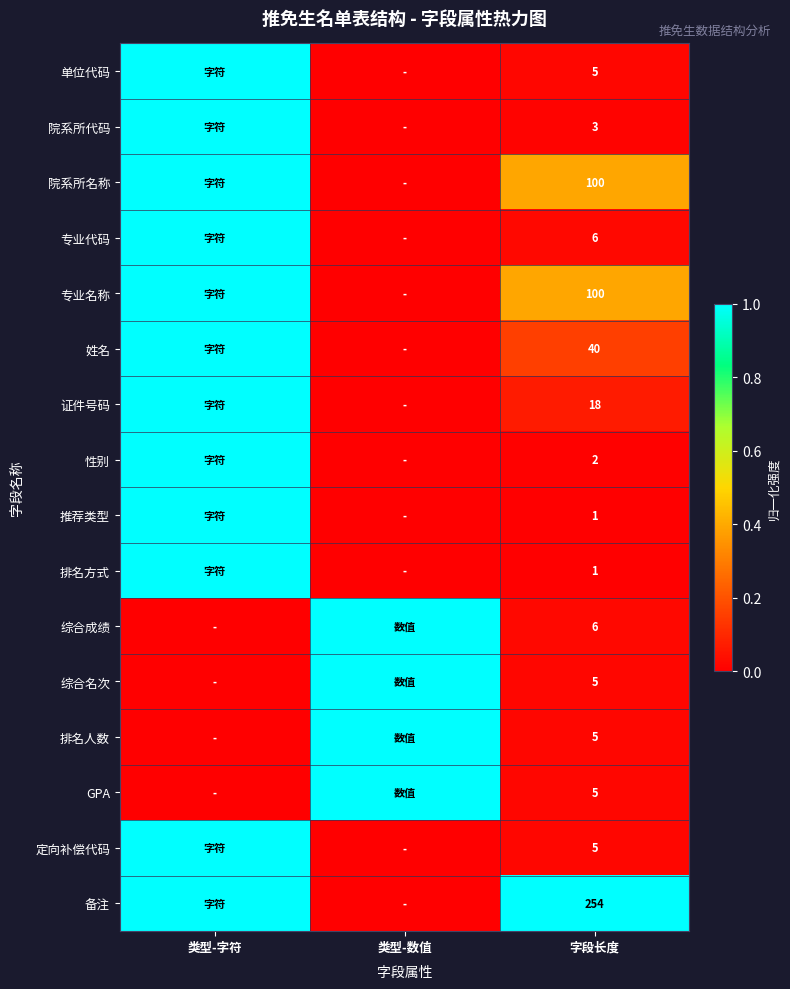

What is the total value across all series at 字段长度?

556